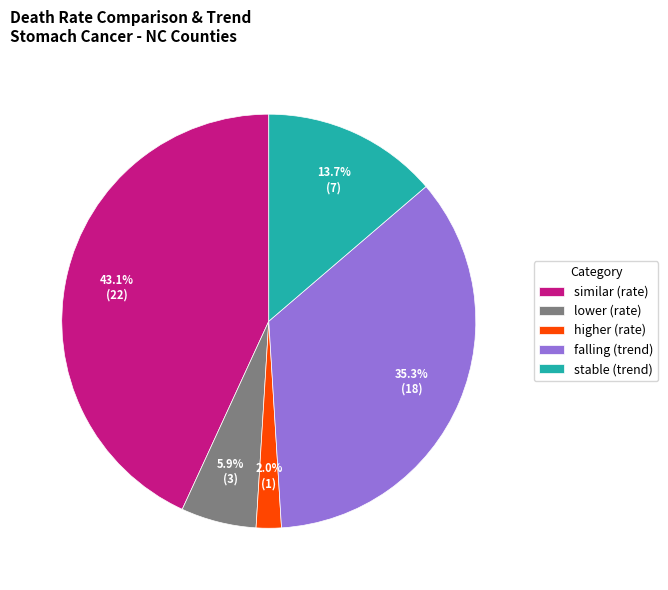

Approximately how many times larger is the value at higher compared to lower?

0.3